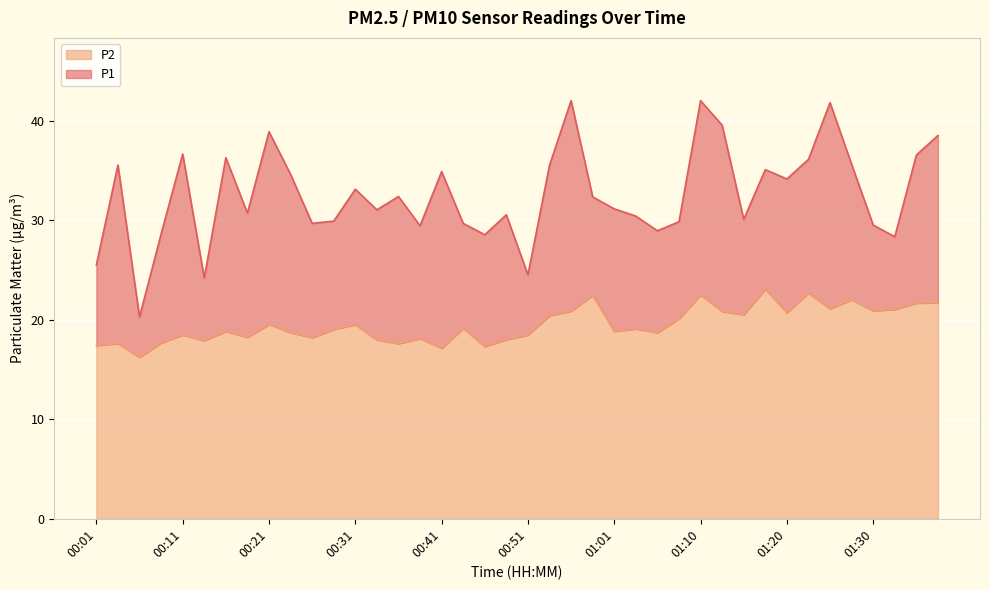

The P1 series shows 25.5 at 00:01. True or false?

True